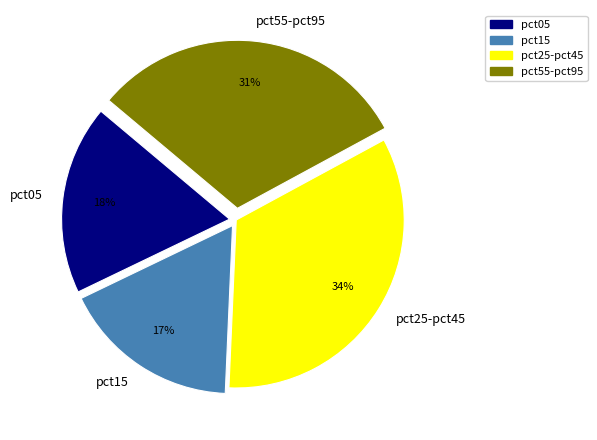

Is pct15 the majority of the pie?

No